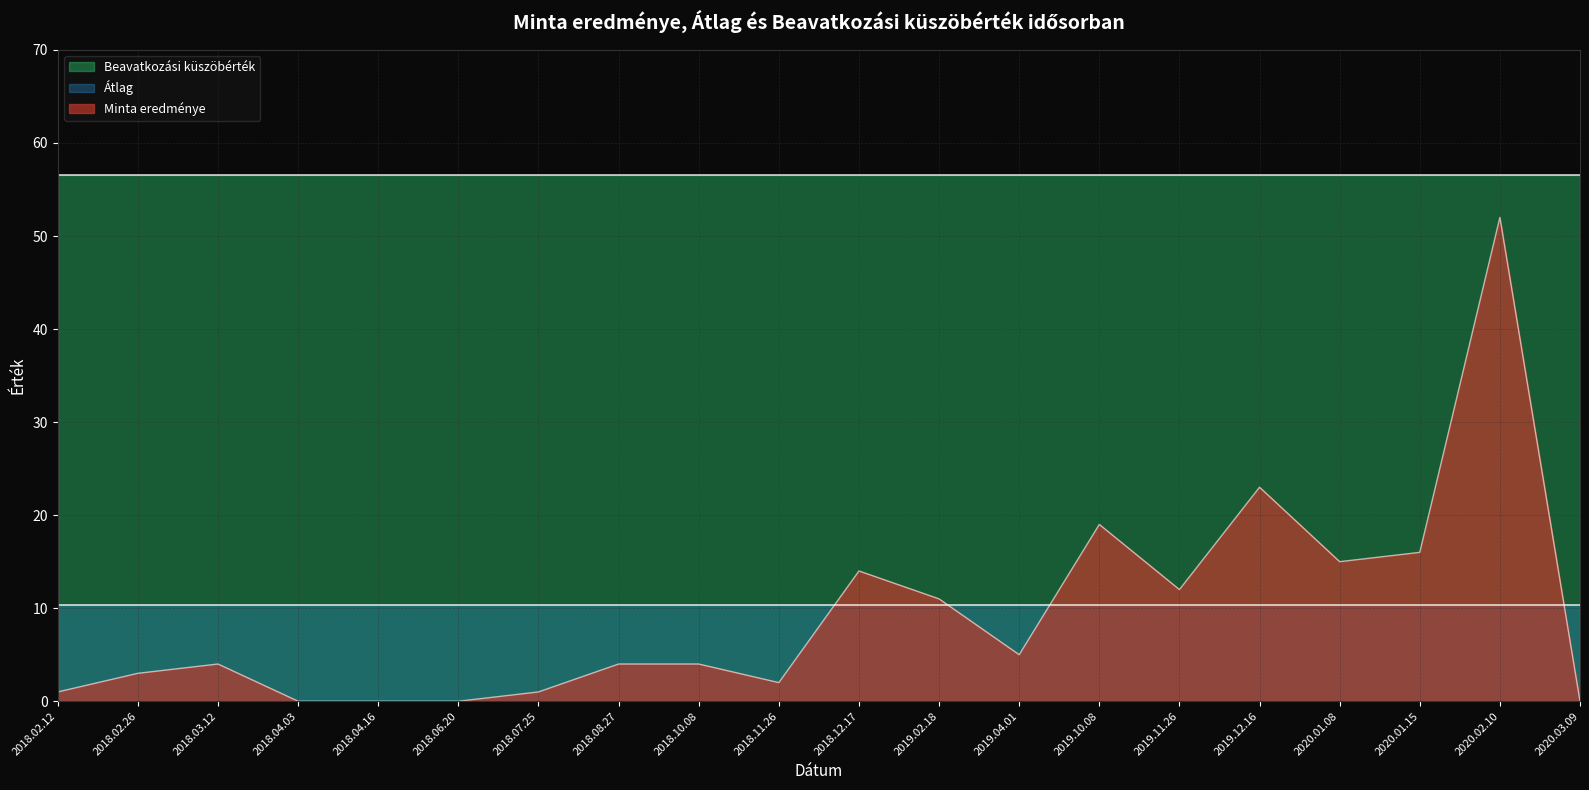

Which series has the largest total across all categories?

Beavatkozási küszöbérték